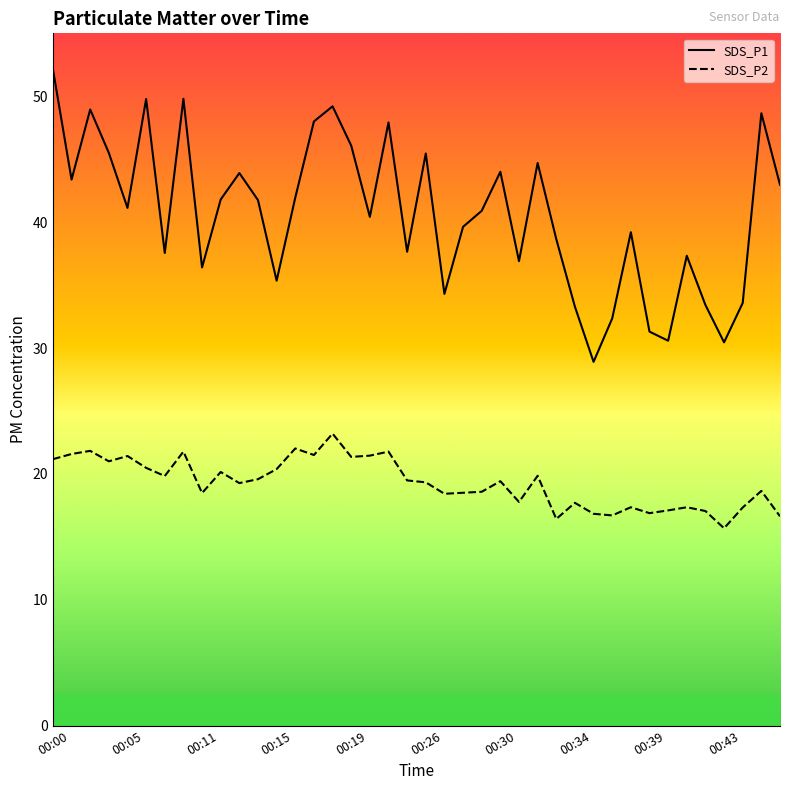

List the series in order of their overall mean, highest first.

SDS_P1, SDS_P2